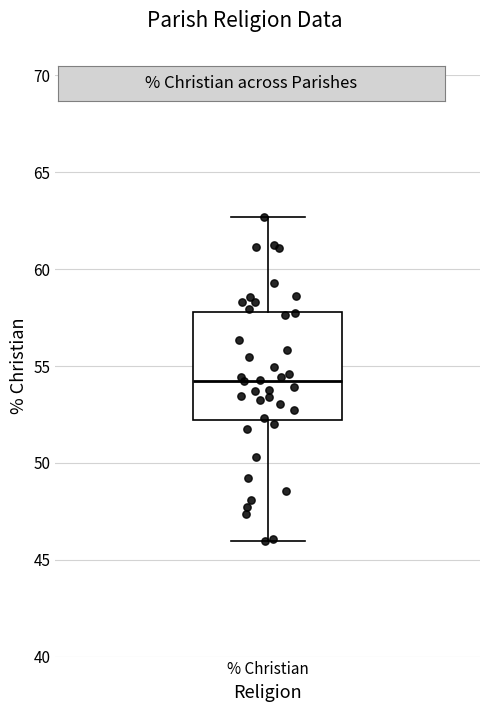

Transcribe this box plot: give where the median line is, the range the box spans, and where the two whiskers end, as read against the y-axis. The values are not printed on the chart, so give them approximately, as read against the axis.

median 54.5, box 52.0 to 58.0, whiskers 46.0 to 62.5